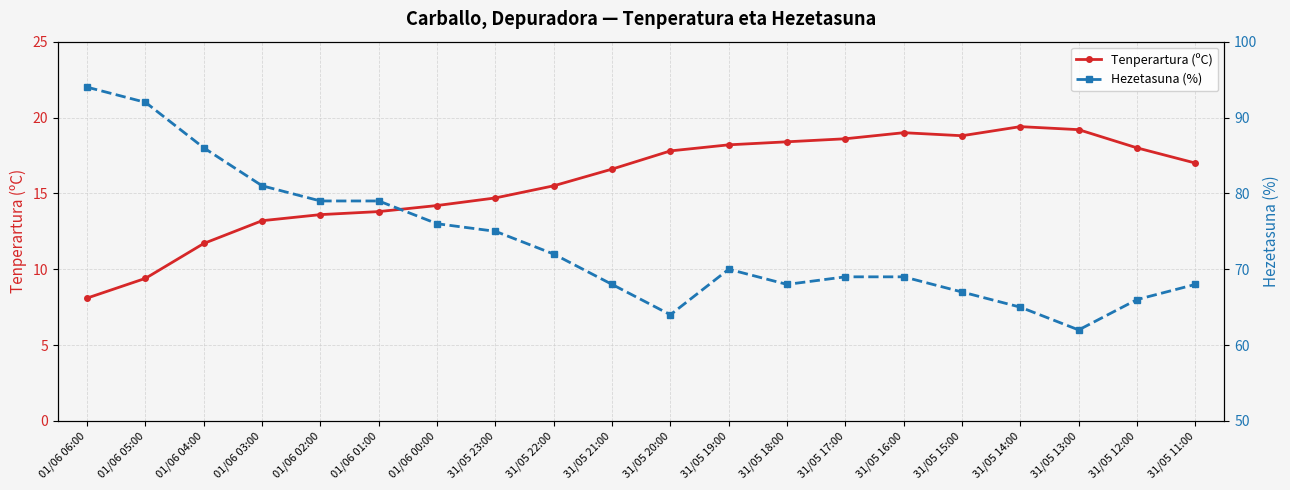

What is the label of the 12th point from the right?

31/05 22:00